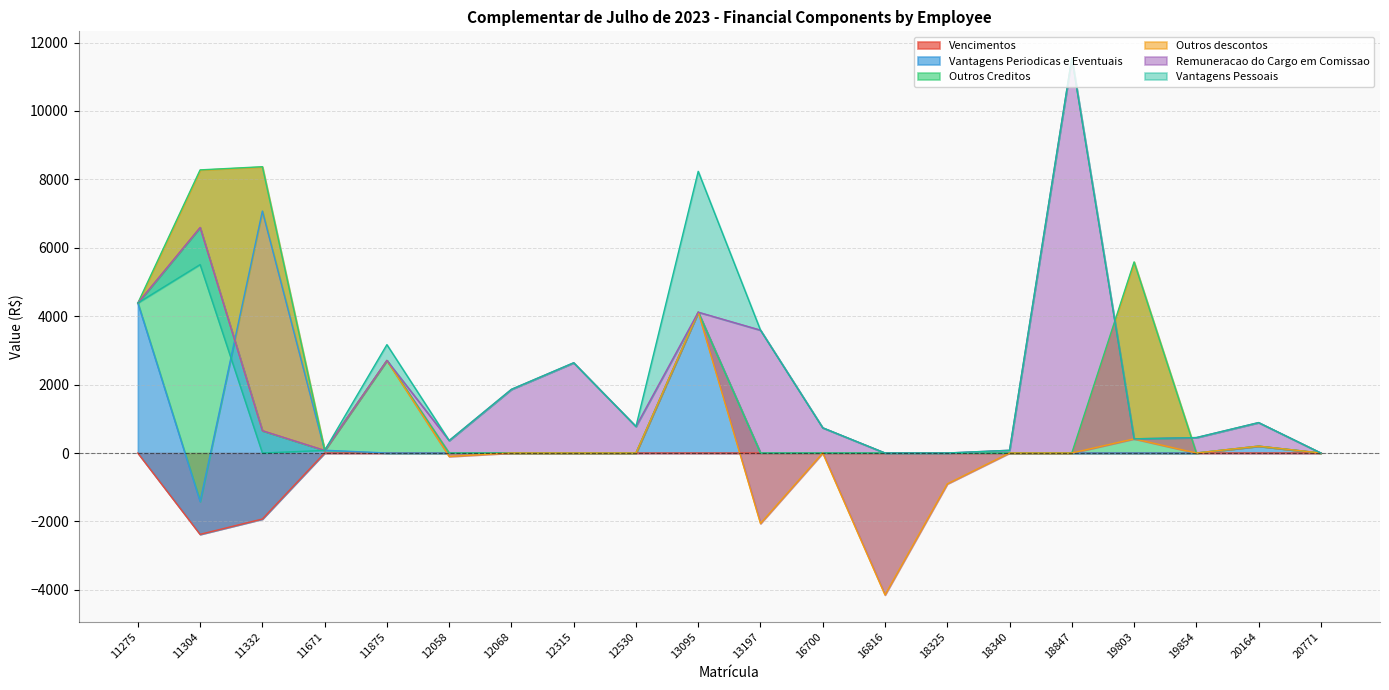

True or false: Vencimentos and Outros Creditos intersect in this chart.

False